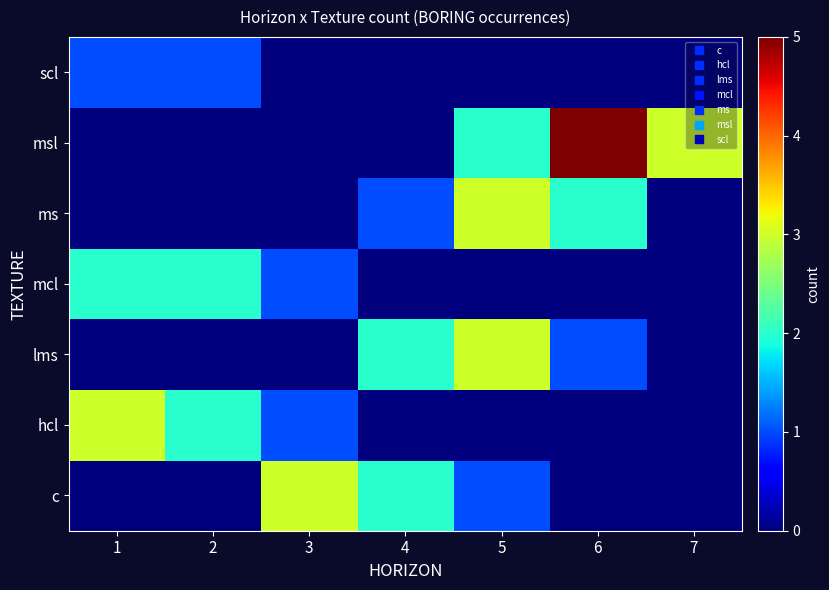

At how many categories does at least one series exceed 4?

1